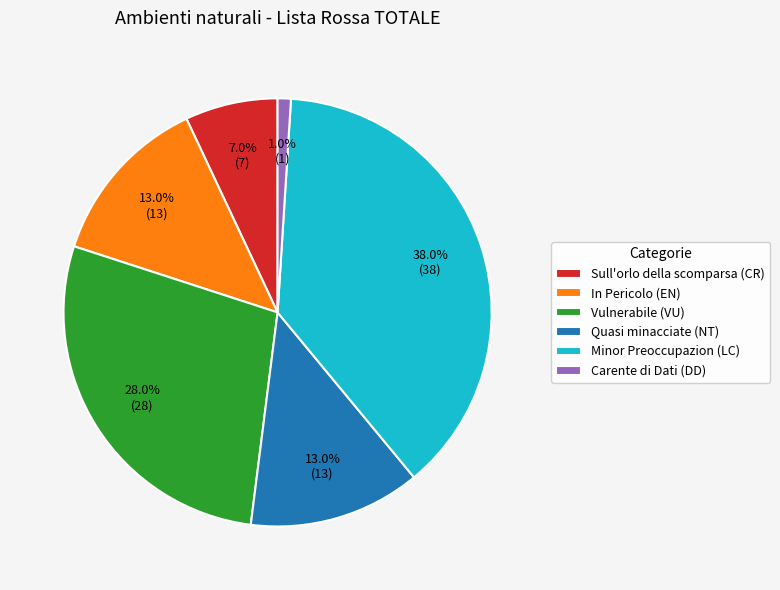

Count the number of slices in the pie.

6